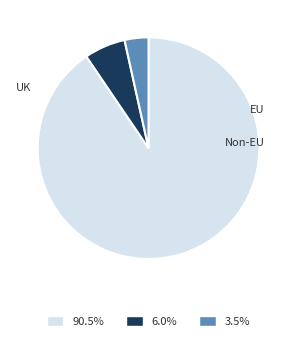

Which category accounts for the majority?

UK